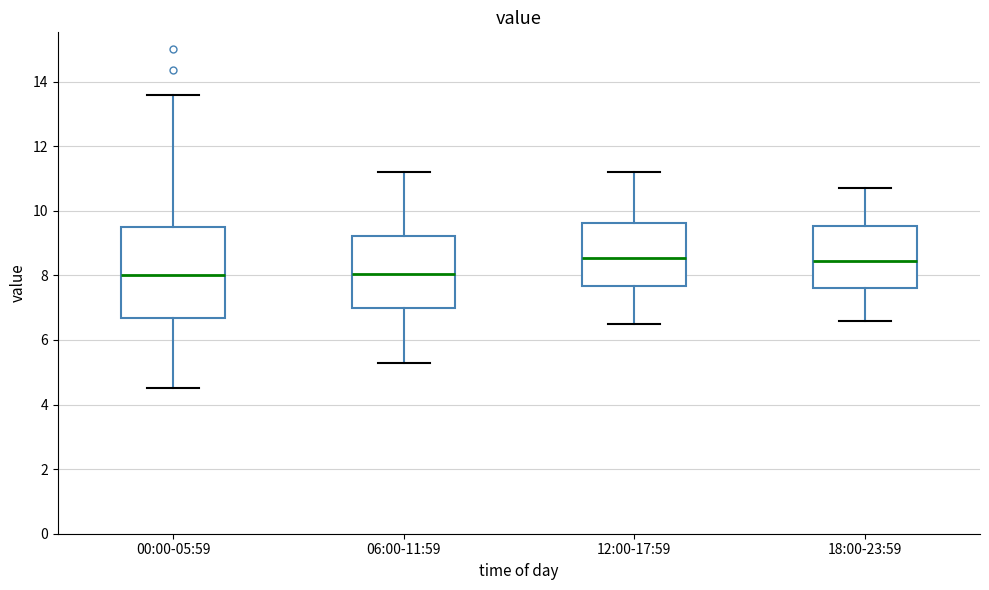

Reading left to right, read every box against the y-axis: the position of its median line, the range the box covers, and the ends of its whiskers. The values are not printed on the chart, so give them approximately, as read against the axis.

00:00-05:59: median 8.0, box 6.6 to 9.4, whiskers 4.6 to 13.6
06:00-11:59: median 8.0, box 7.0 to 9.2, whiskers 5.4 to 11.2
12:00-17:59: median 8.6, box 7.6 to 9.6, whiskers 6.6 to 11.2
18:00-23:59: median 8.4, box 7.6 to 9.6, whiskers 6.6 to 10.8